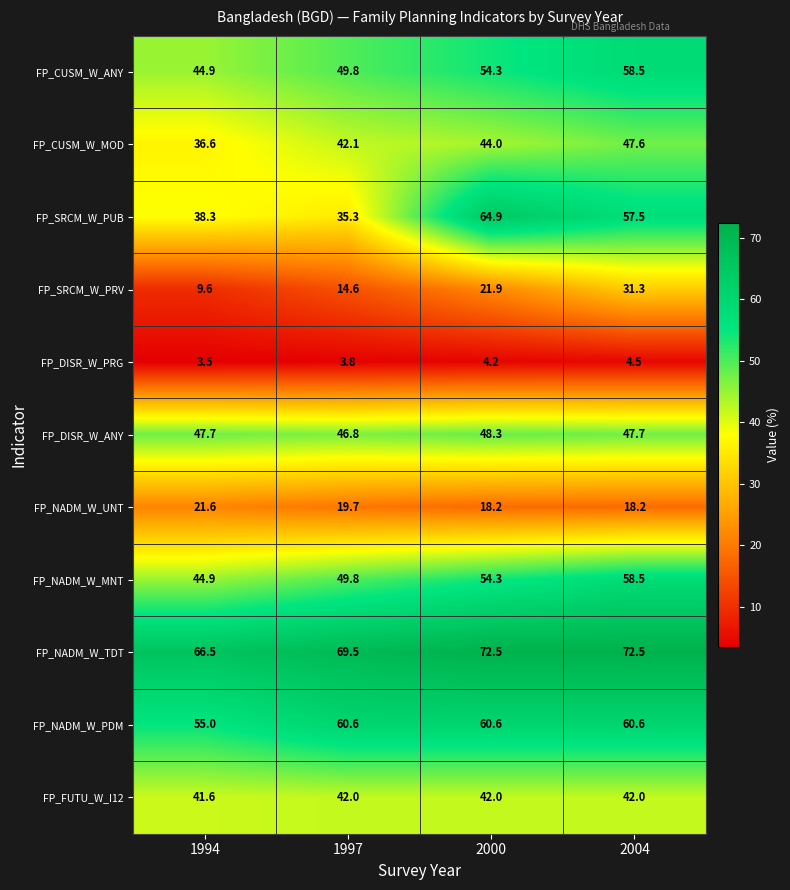

Which series has the widest spread of values?

FP_SRCM_W_PUB